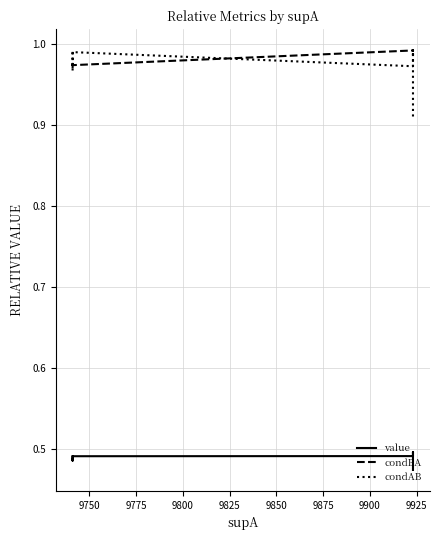

The value series shows 0.5 at 9825. True or false?

True